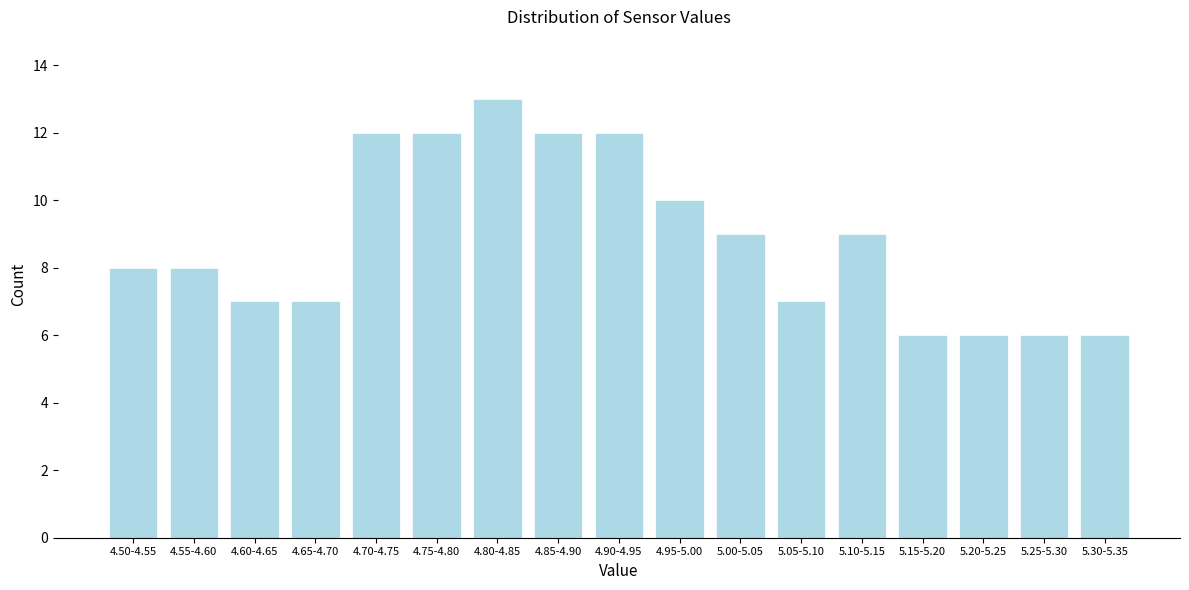

Reading right to left, transcribe all the data shown in this chart.

6	6	6	6	9	7	9	10	12	12	13	12	12	7	7	8	8